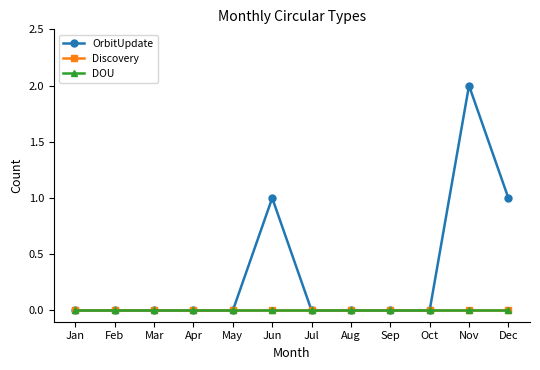

True or false: Discovery has more than 0 interior local peaks.

False